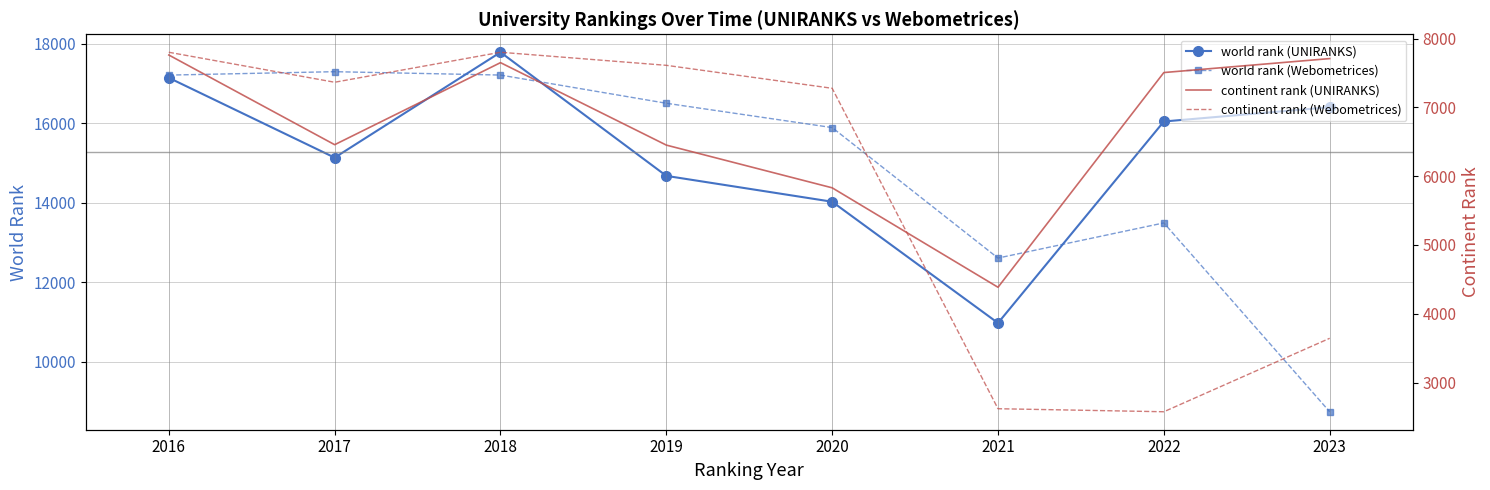

True or false: continent rank (UNIRANKS) and world rank (UNIRANKS) cross at least once.

False